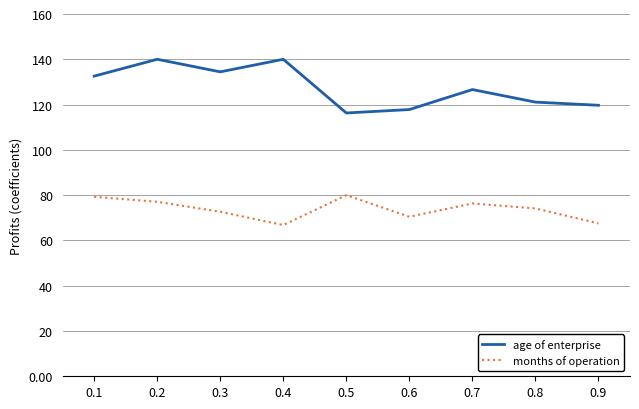

In age of enterprise, how many points are higher than both neighbors (excluding endpoints)?

3